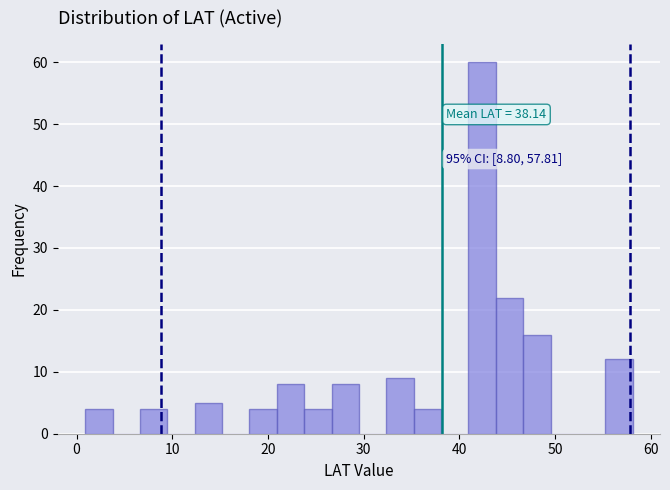

Read against the x-axis, roughly where is the centre of the tallest bar?

42